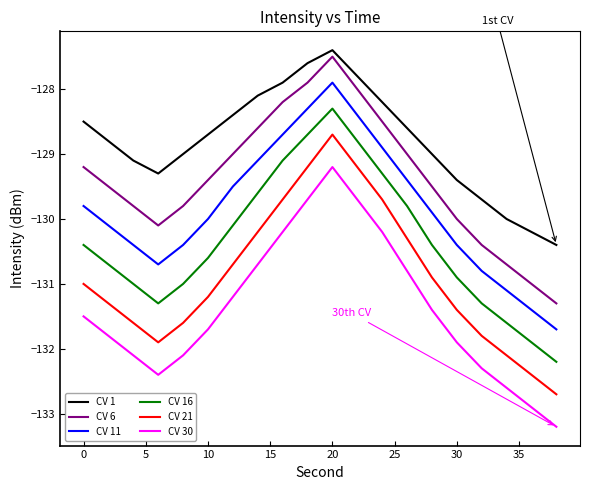

True or false: CV 30 and CV 11 intersect in this chart.

False